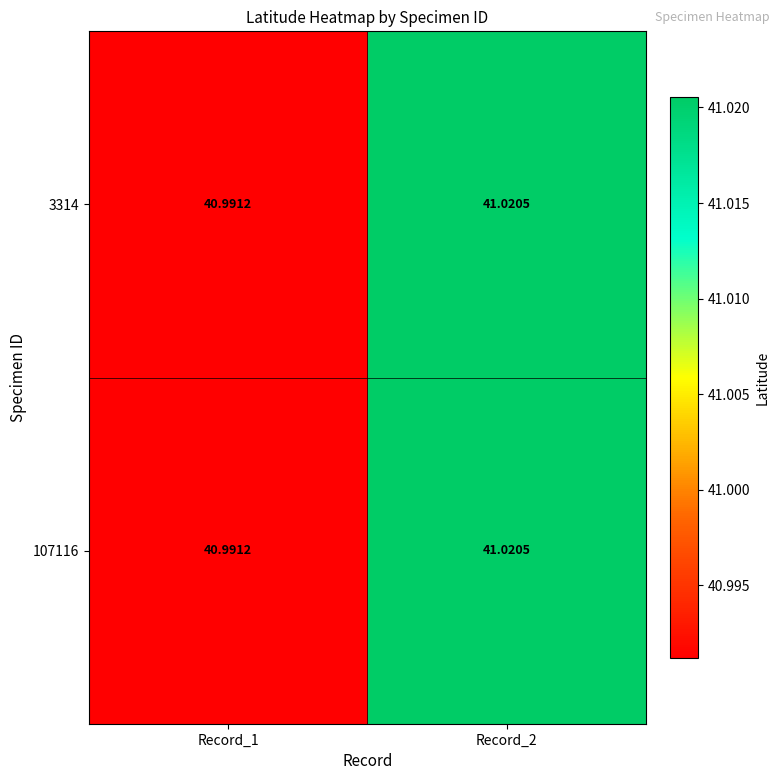

Which category has the highest value across all series?

Record_2